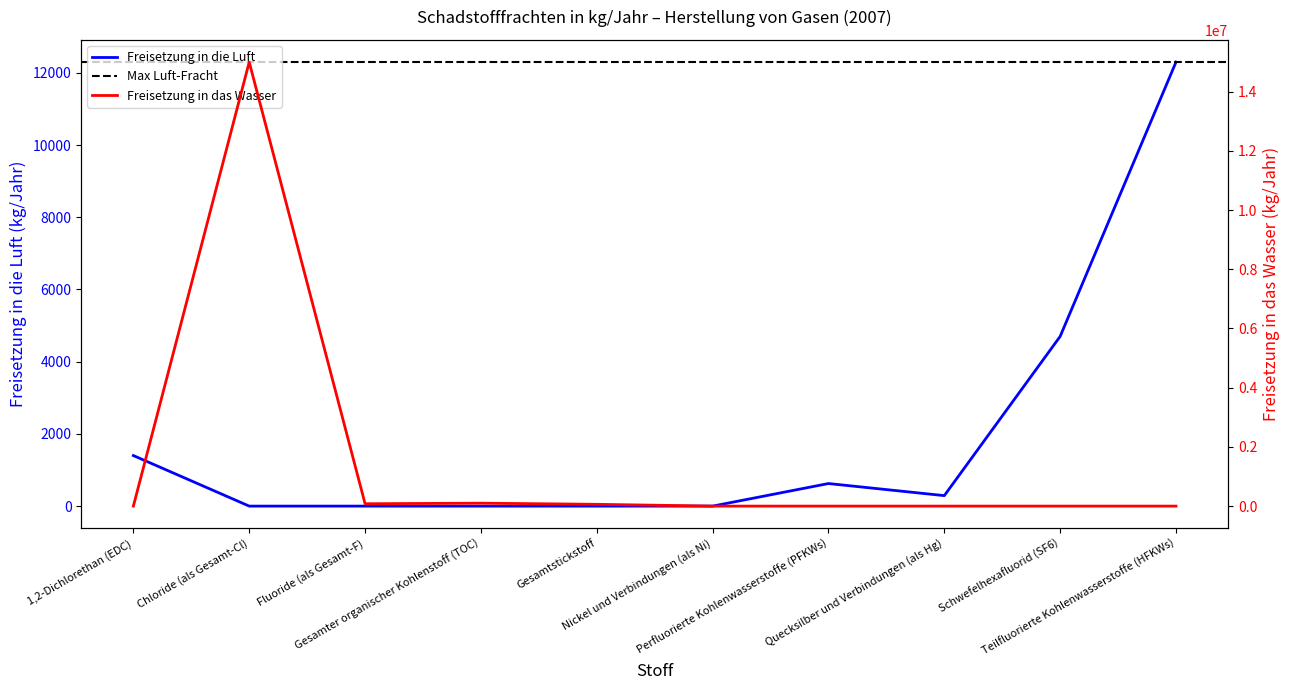

Which label corresponds to the smallest value in the chart?

Chloride (als Gesamt-Cl)